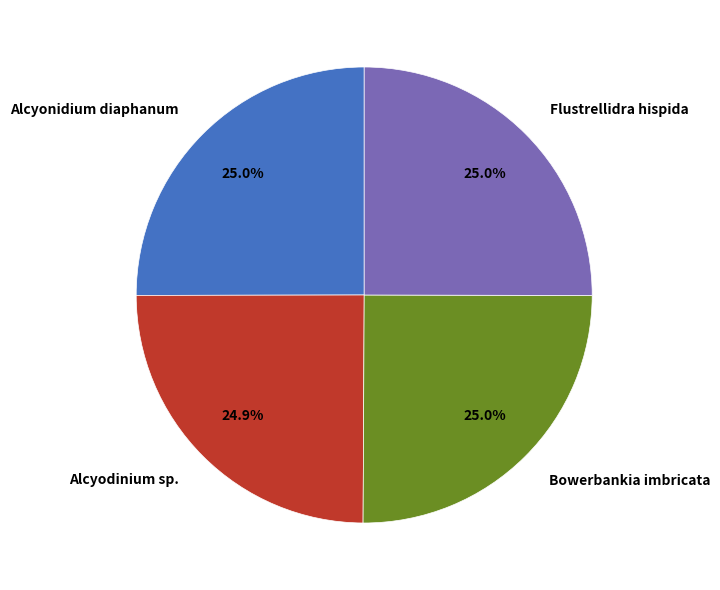

How many slices are in this pie chart?

4